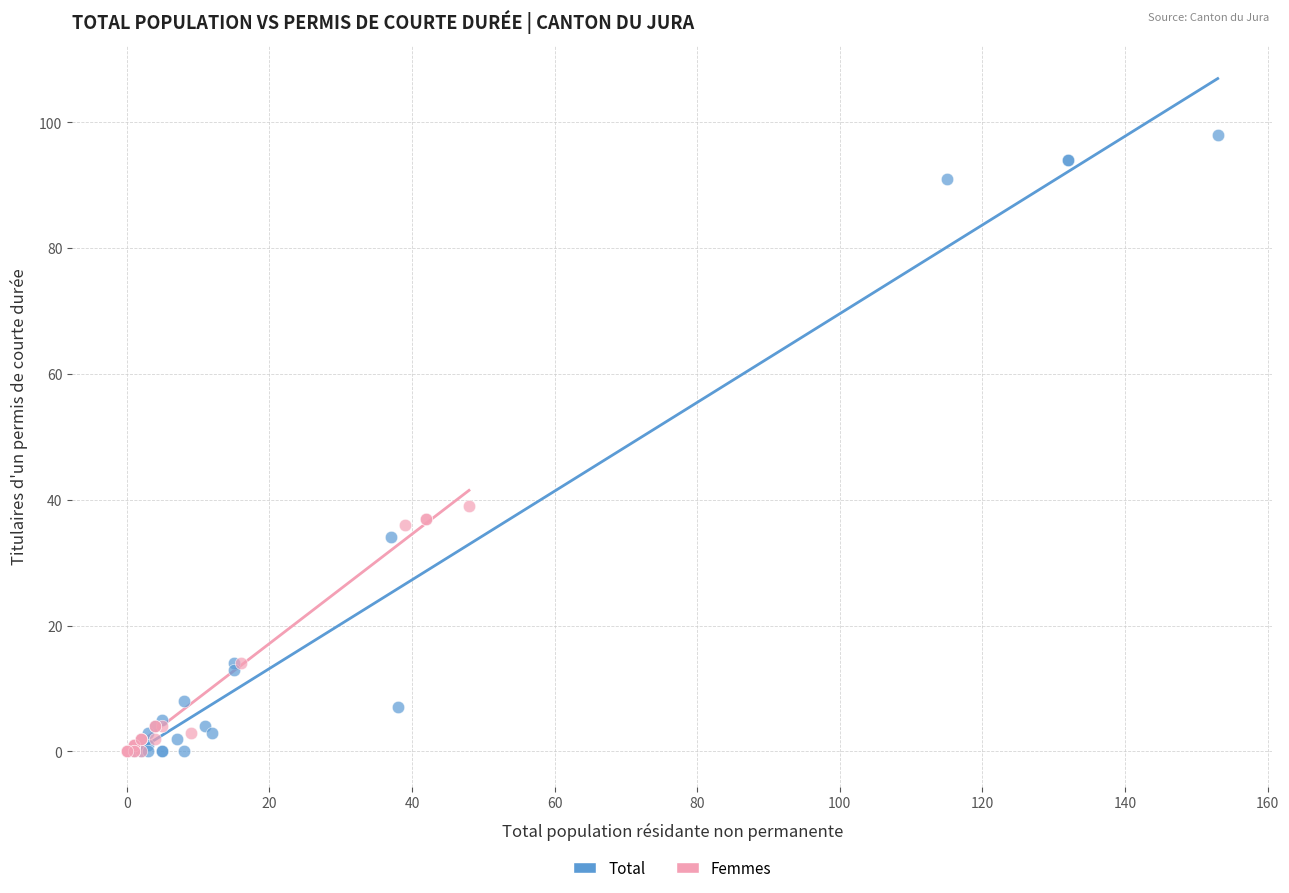

Which series contains the highest Y value?

Total